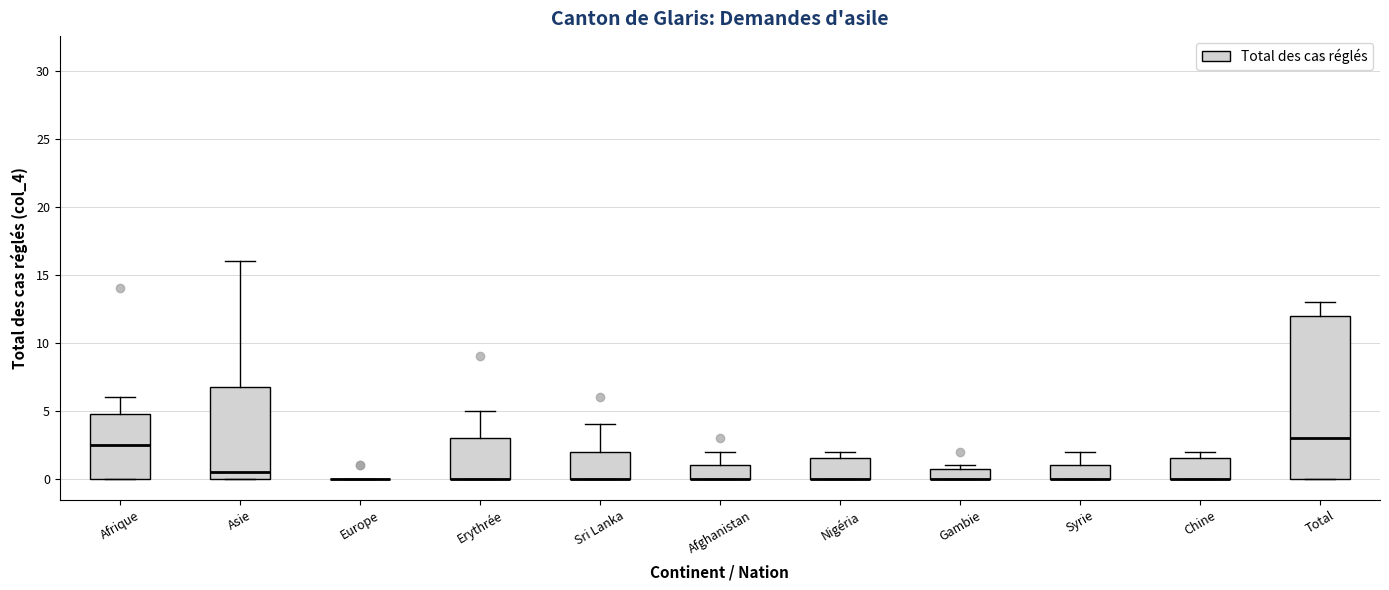

Where is the lower edge of the box for Gambie on the y-axis? The values are not printed on the chart, so give them approximately, as read against the axis.

0.0